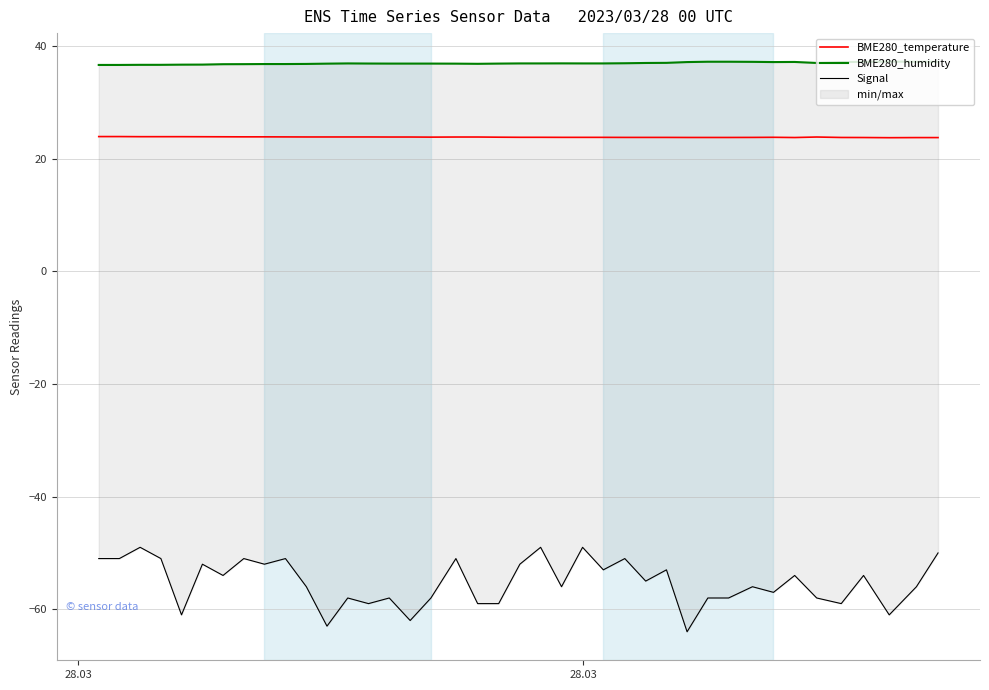

How many distinct data groups are displayed?

3